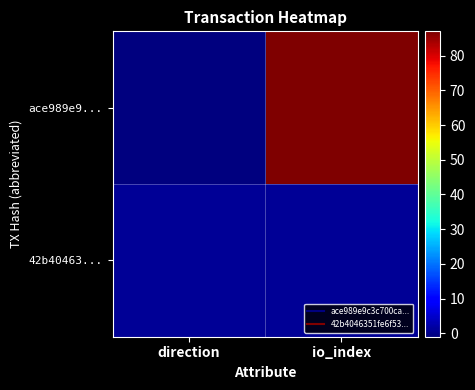

At which category does the chart reach its minimum across all series?

direction